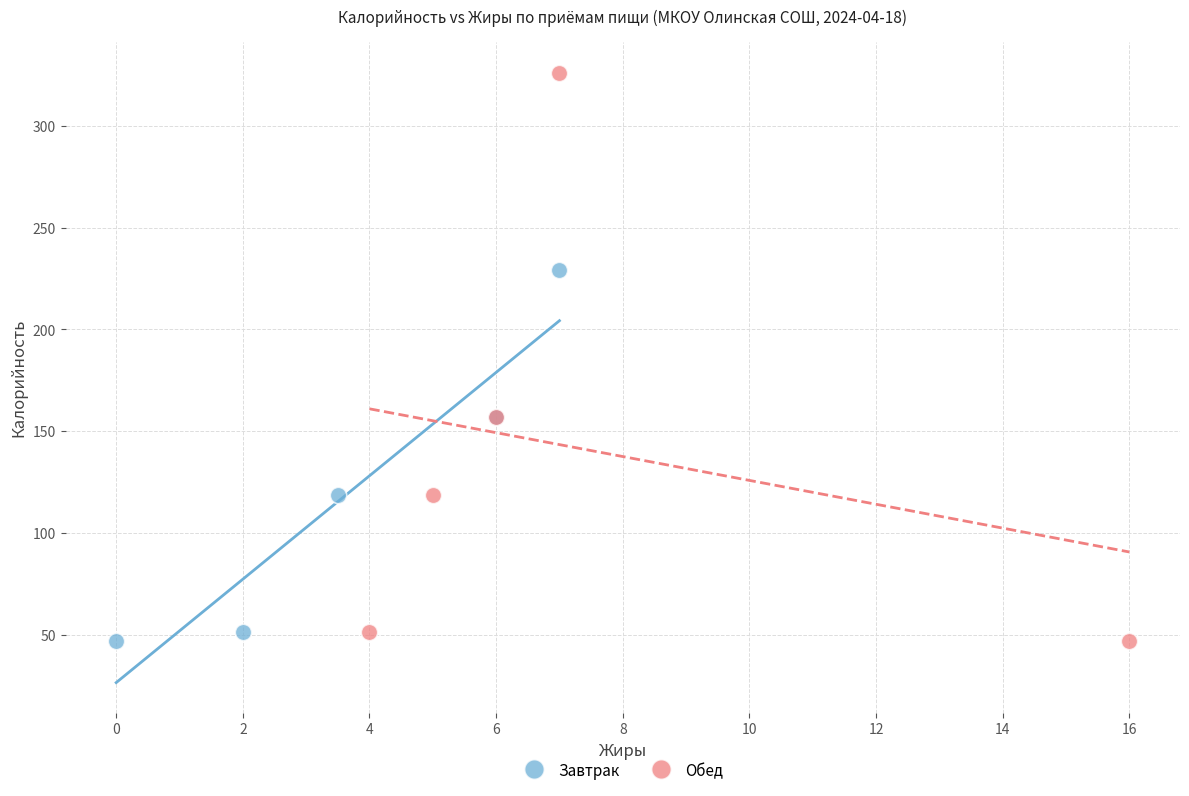

Which series has the widest spread of Y values?

Обед